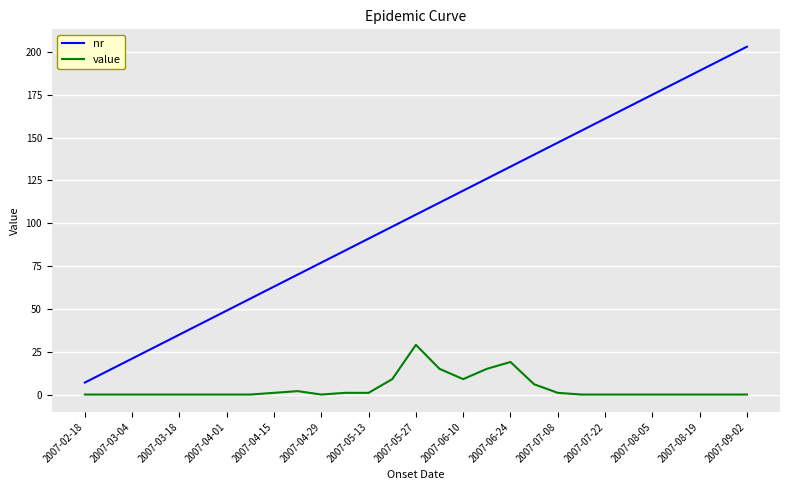

Which series has the largest total across all categories?

nr